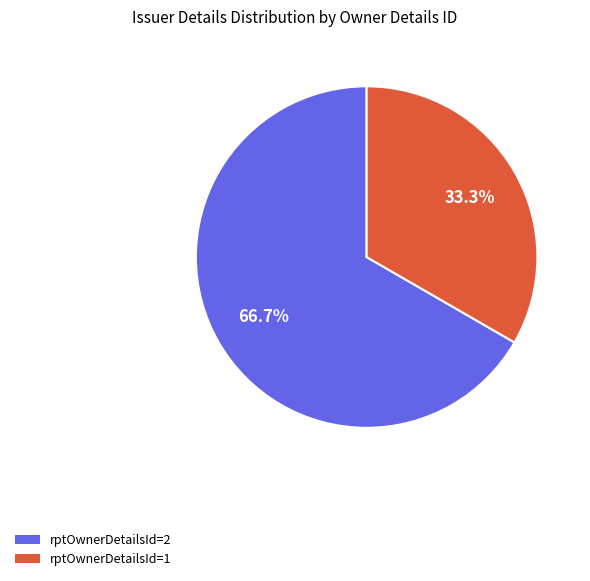

Do rptOwnerDetailsId=1 and rptOwnerDetailsId=2 together represent more than half of the pie?

Yes